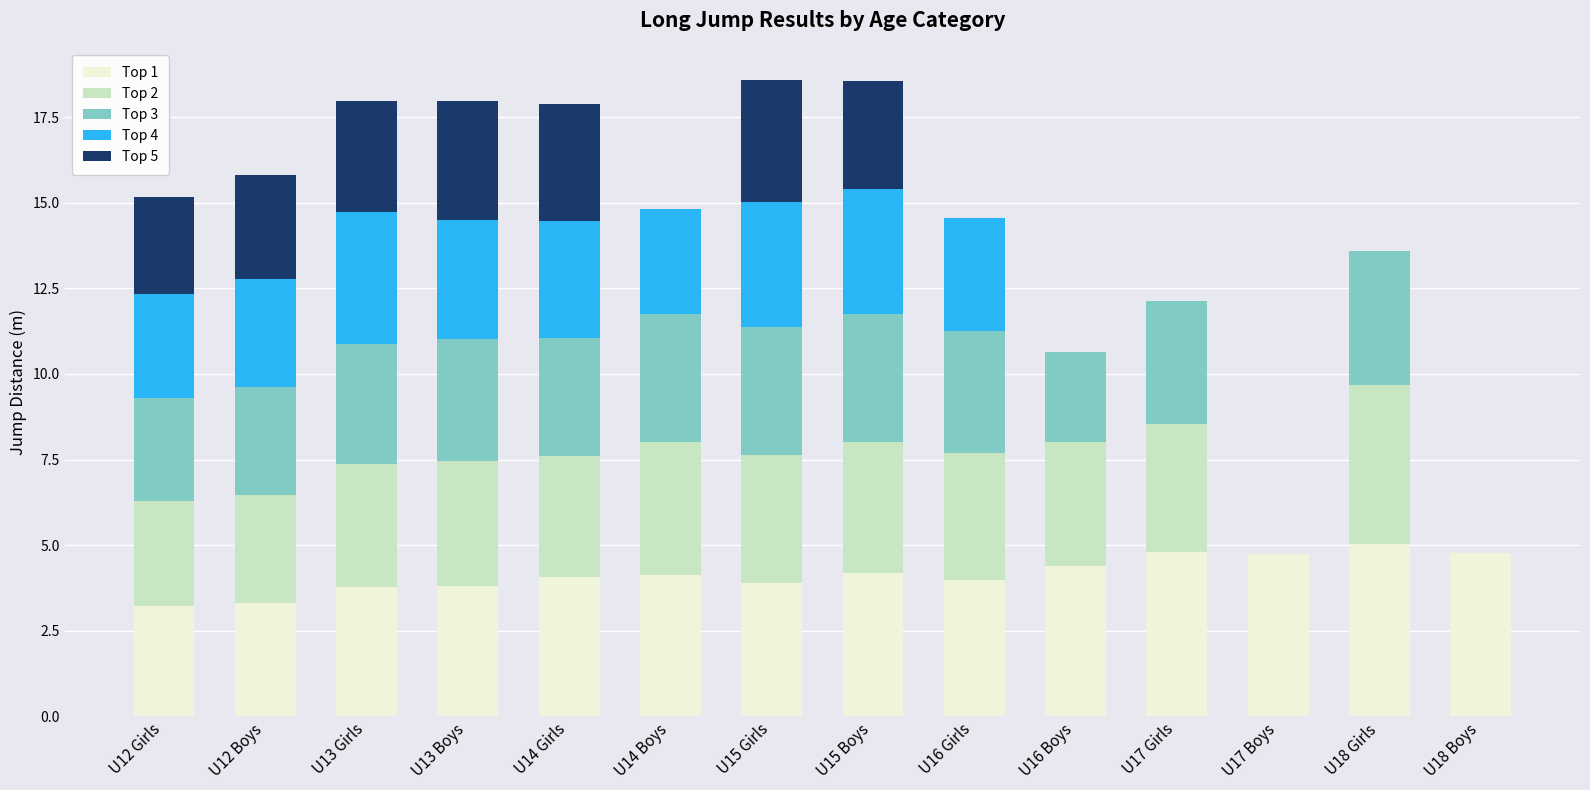

How many categories are shown in the chart?

14